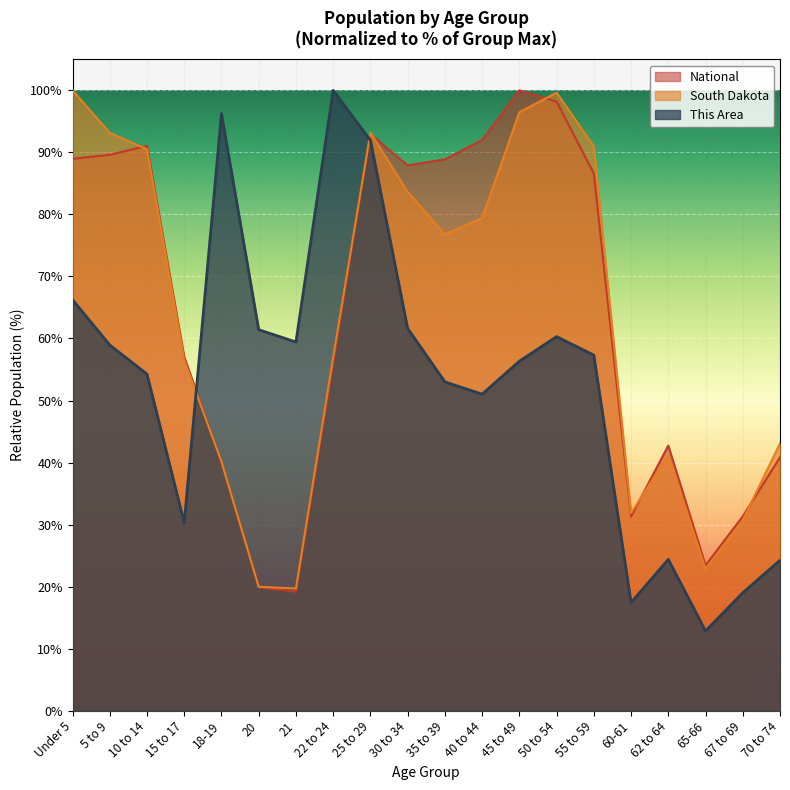

Reading right to left, list all the values displayed in this chart.

This Area: 24.2	19.0	12.9	24.4	17.4	57.3	60.3	56.3	51.0	53.0	61.6	91.9	100.0	59.4	61.4	96.2	30.3	54.3	58.9	66.2
South Dakota: 43.1	30.7	22.8	41.2	31.9	91.0	99.6	96.5	79.4	76.8	83.6	93.2	56.9	19.7	20.0	40.2	56.5	90.5	93.1	100.0
National: 40.9	31.3	23.4	42.7	31.3	86.6	98.2	100.0	92.0	88.9	87.9	92.9	56.0	19.2	19.9	40.0	57.0	91.1	89.6	89.0